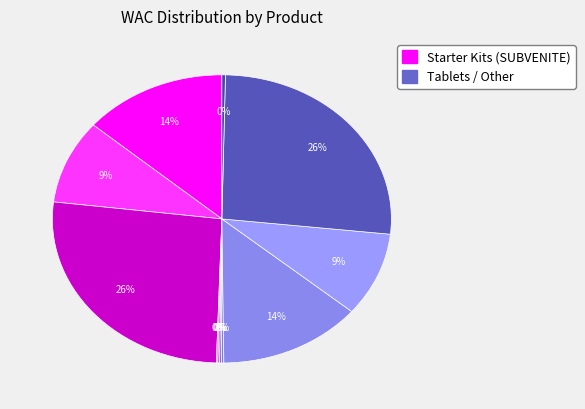

Which category has the smallest portion of the pie?

SUBVENITE 25mg